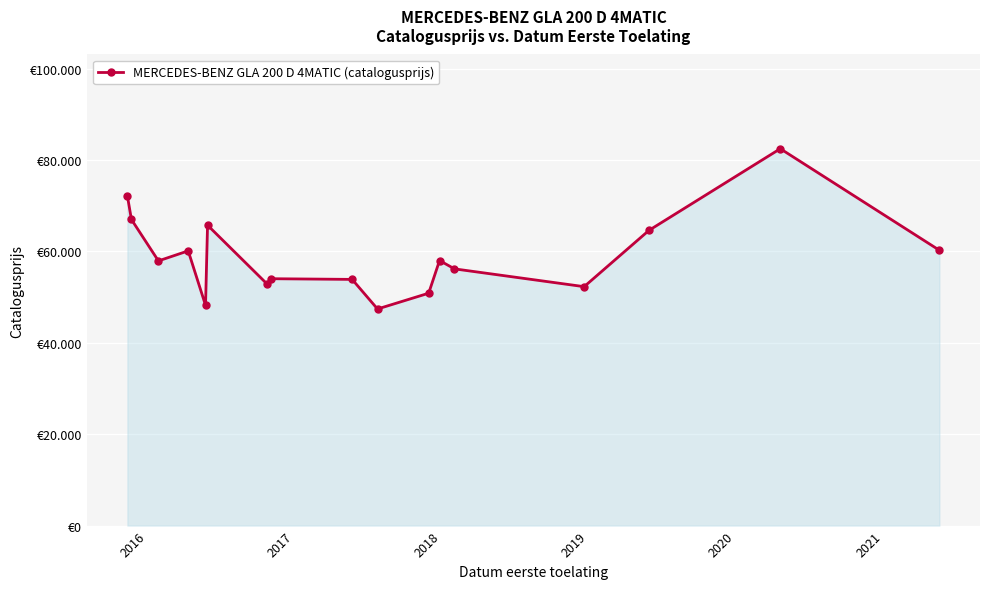

Does the chart have visible grid lines?

Yes